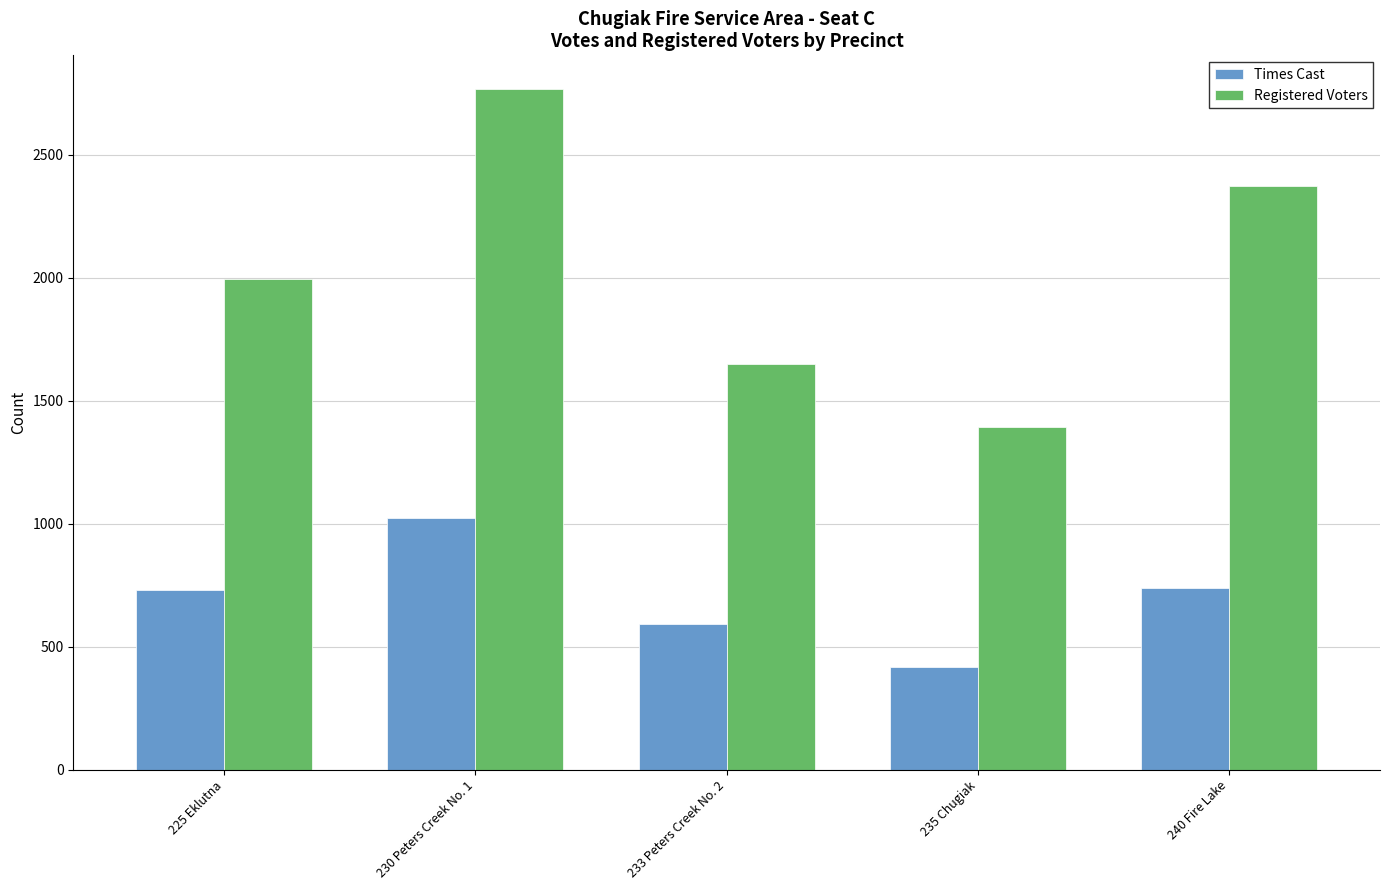

What is the difference between the Registered Voters values at 230 Peters Creek No. 1 and 240 Fire Lake?

393